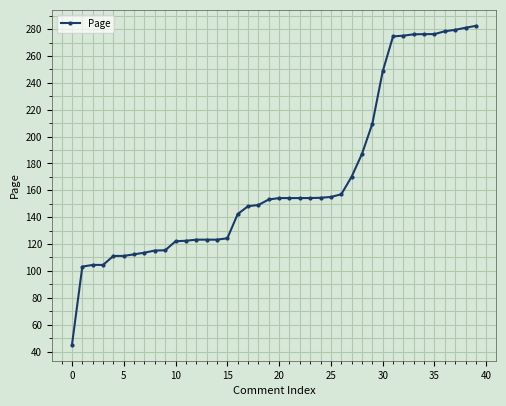

Does the chart have visible grid lines?

Yes